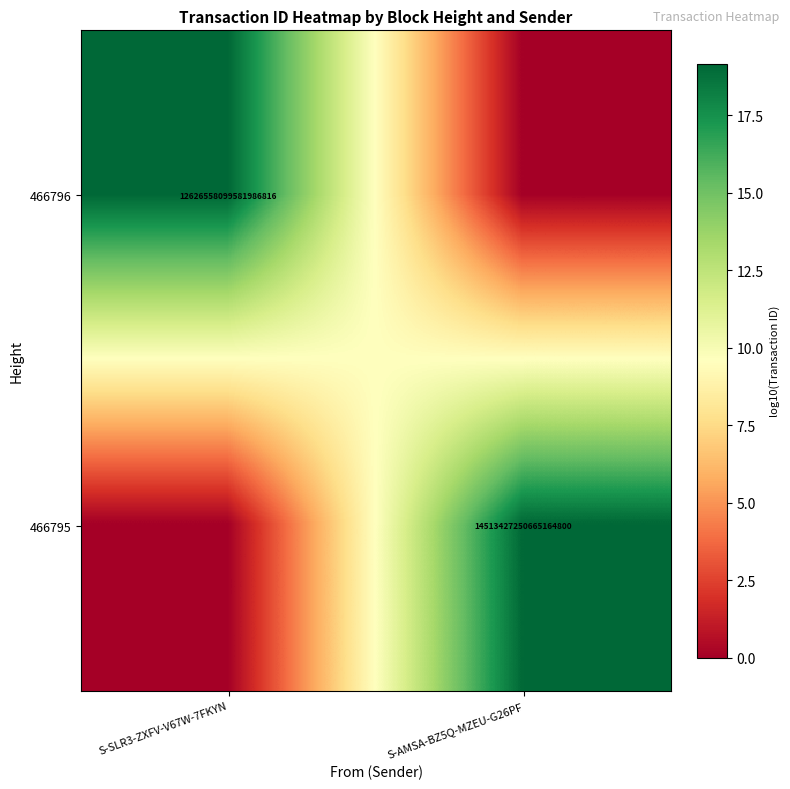

Is it true that 466795 equals 5492529320450134016 at S-AMSA-BZ5Q-MZEU-G26PF?

False